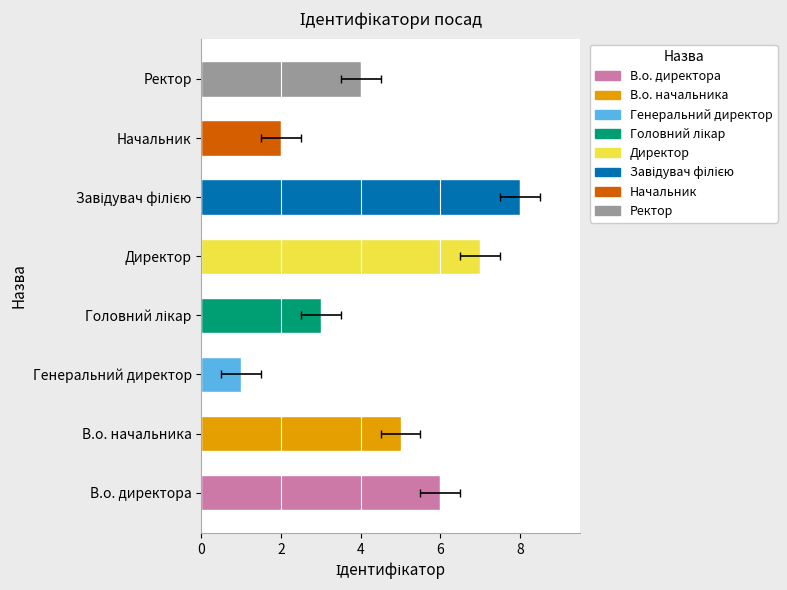

The chart shows a value of 1 at Генеральний директор. True or false?

True